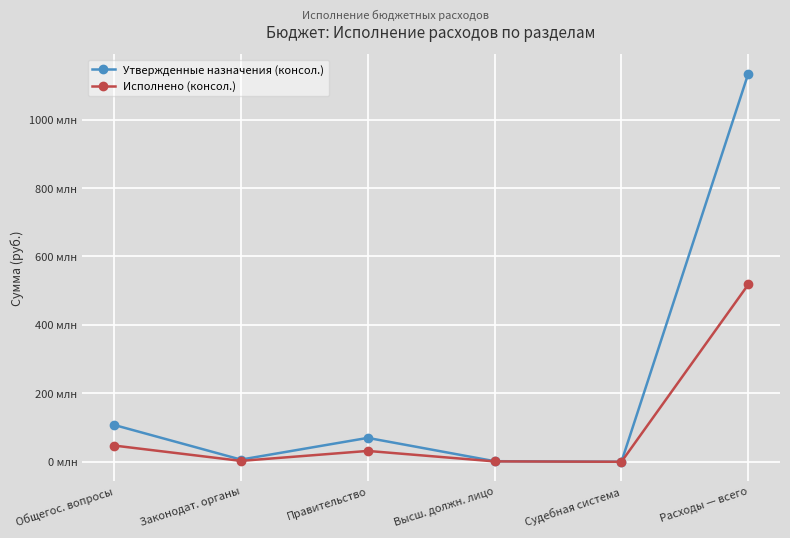

True or false: Утвержденные назначения (консол.) and Исполнено (консол.) cross at least once.

False